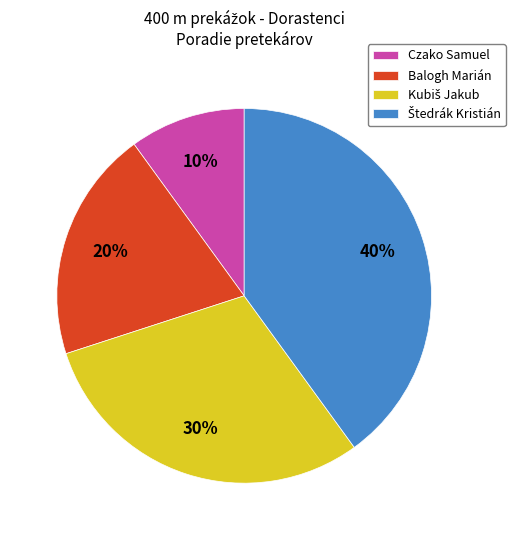

Combined, do Czako Samuel and Balogh Marián account for over 50%?

No